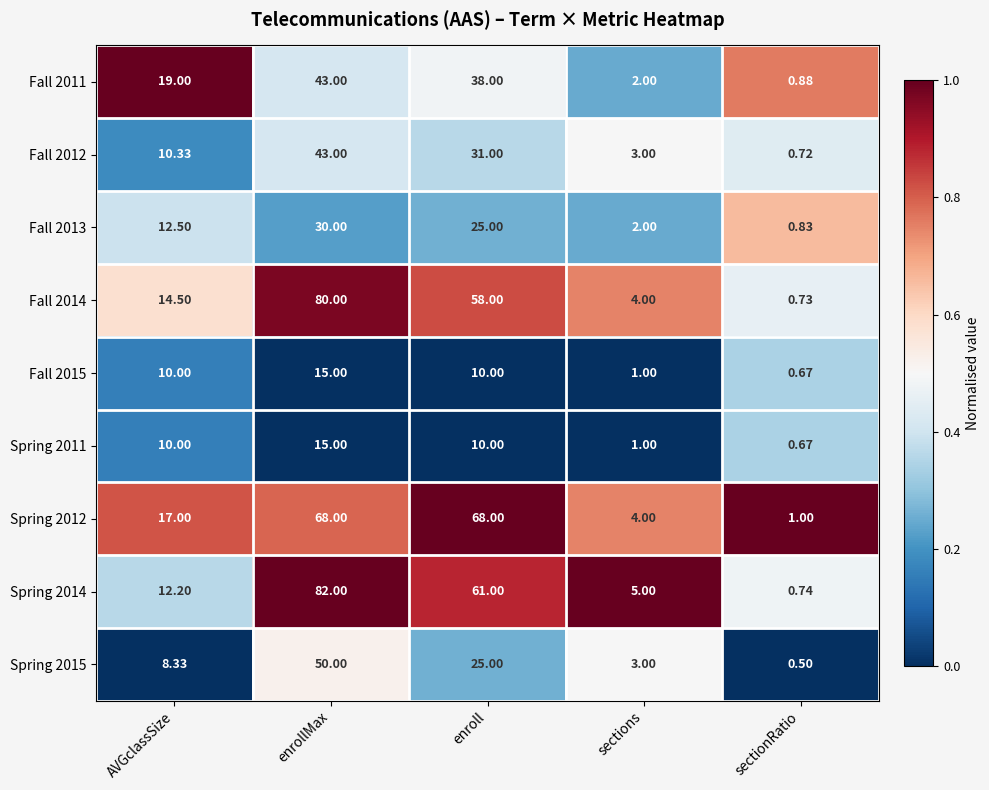

At which label does Spring 2015 first exceed 8?

AVGclassSize